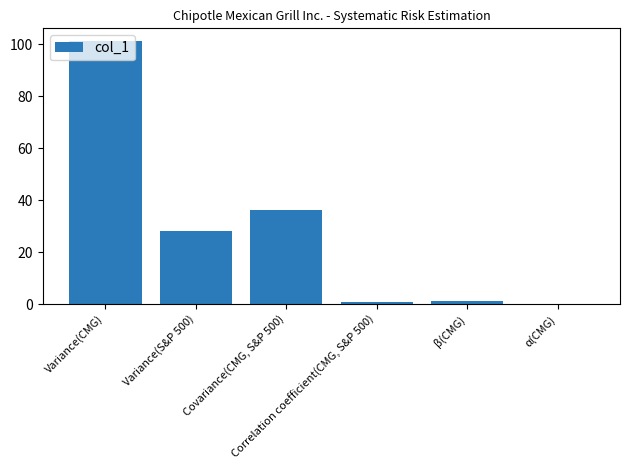

What is the maximum value shown in the chart?

101.1